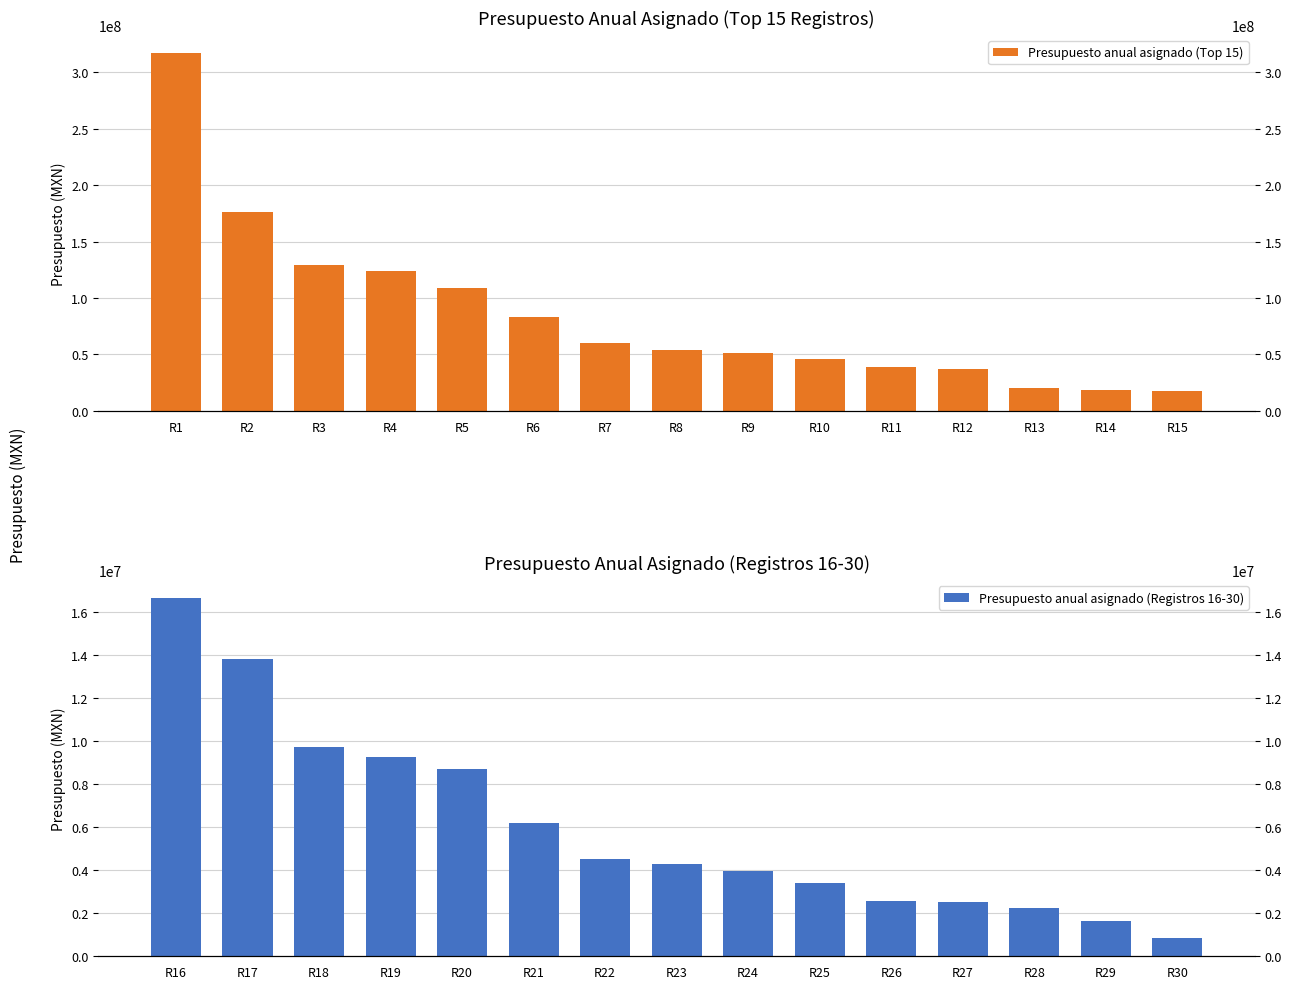

What is the difference between the maximum and second lowest values in the Presupuesto anual asignado (Registros 16-30) series?

15001223.0